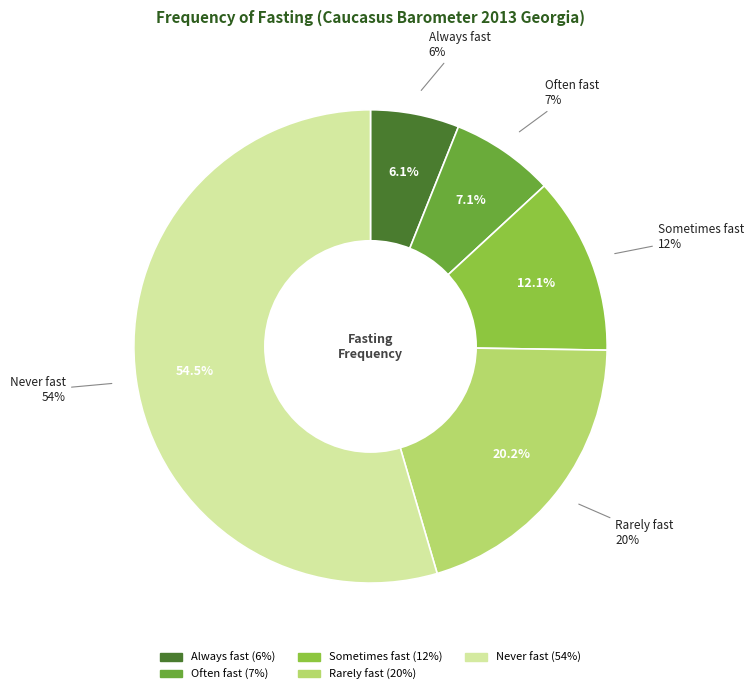

What portion of the pie excludes Often fast?

92.9%